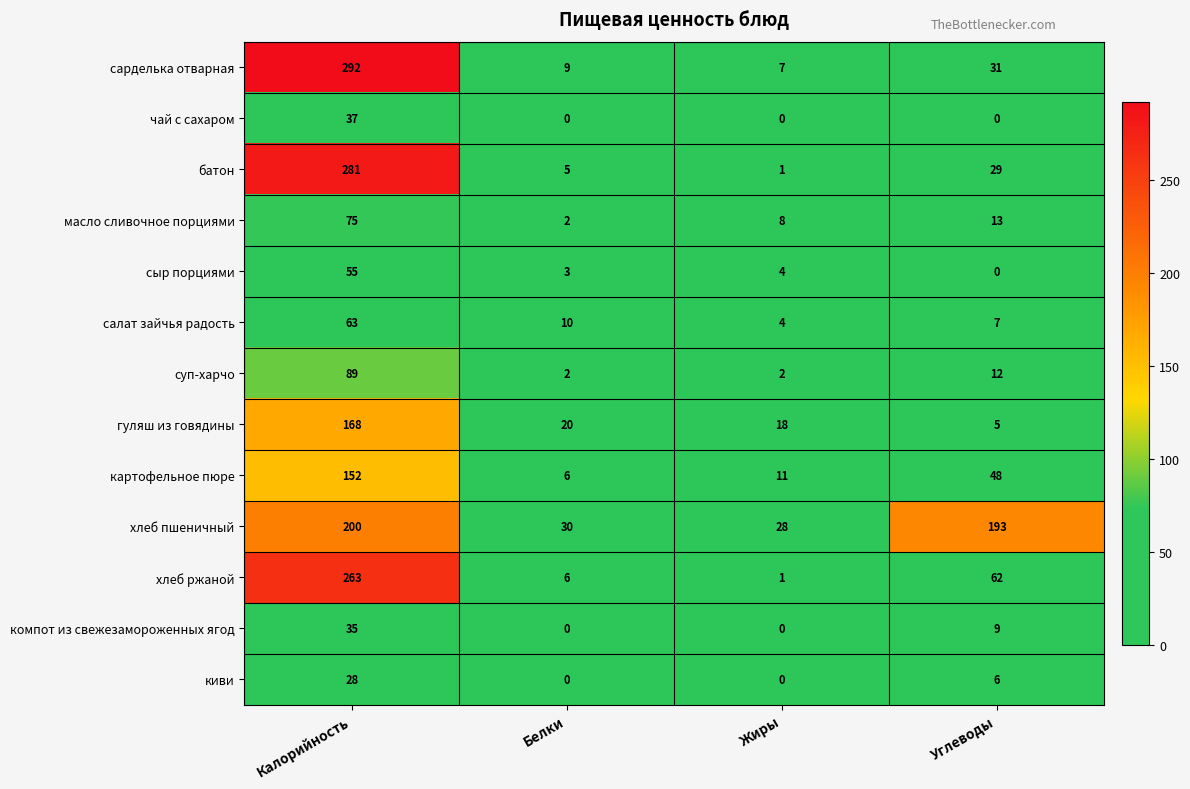

List the series in order of their peak value, highest first.

сарделька отварная, батон, хлеб ржаной, хлеб пшеничный, гуляш из говядины, картофельное пюре, суп-харчо, масло сливочное порциями, салат зайчья радость, сыр порциями, чай с сахаром, компот из свежезамороженных ягод, киви